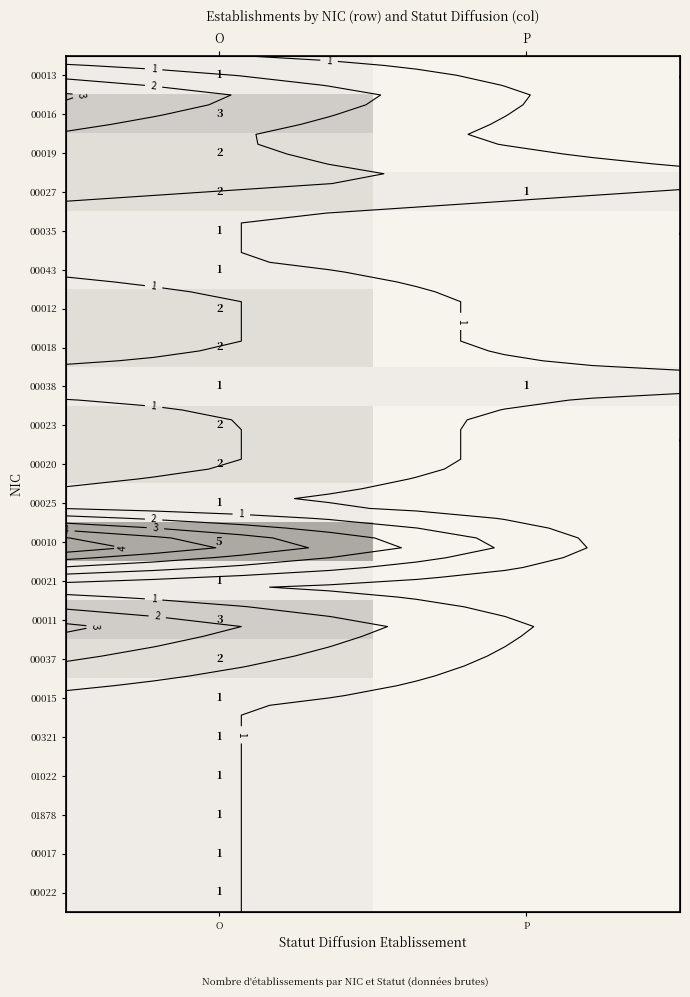

List the series in order of their peak value, lowest first.

00013, 00035, 00043, 00038, 00025, 00021, 00015, 00321, 01022, 01878, 00017, 00022, 00019, 00027, 00012, 00018, 00023, 00020, 00037, 00016, 00011, 00010